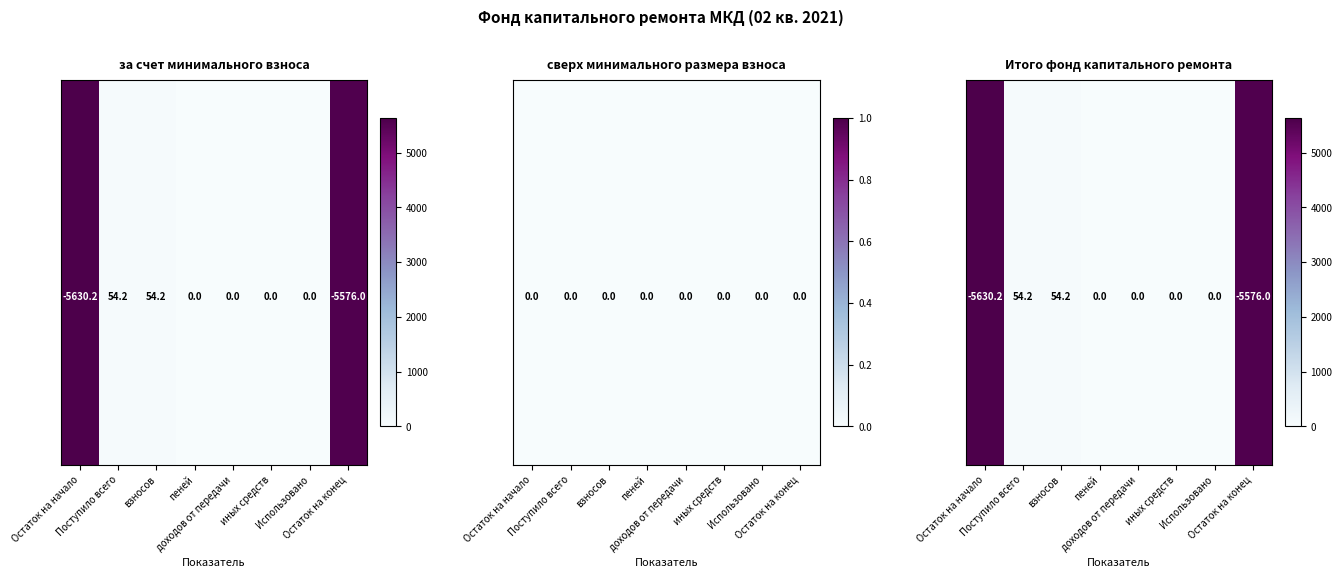

How many categories are shown in the chart?

8